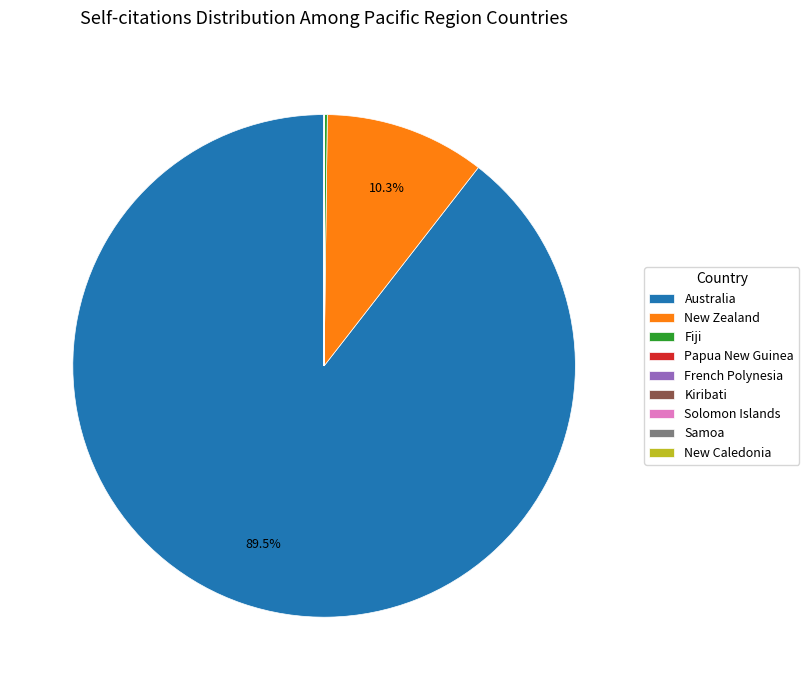

What is the largest slice in the pie chart?

Australia